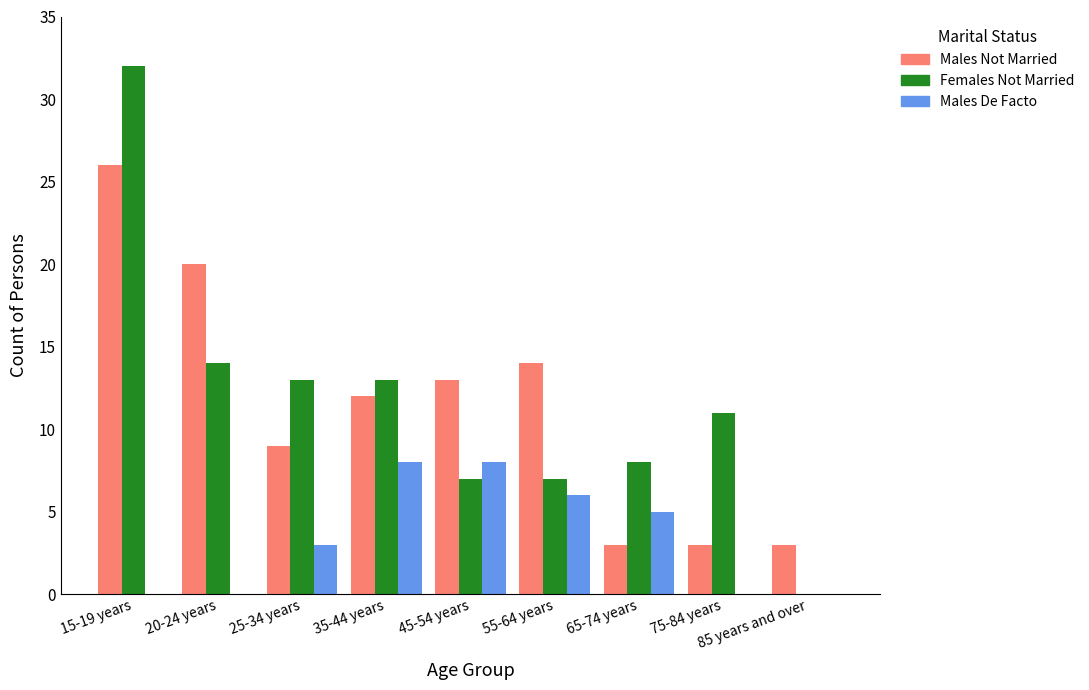

Is the value of Males De Facto at 85 years and over greater than the value of Males Not Married at 25-34 years?

No